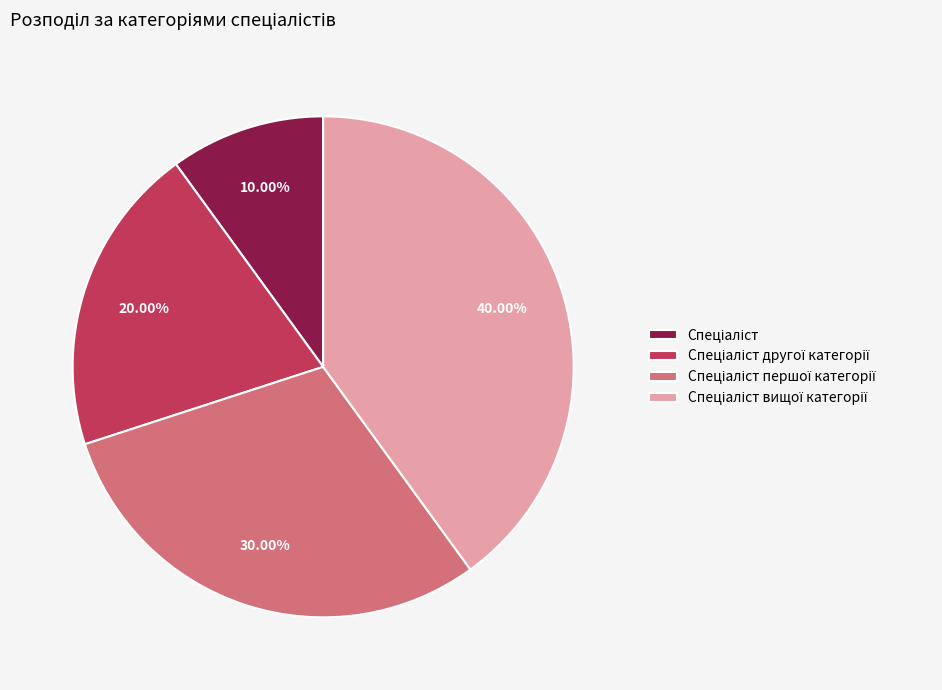

Is there any slice that represents more than half of the pie?

No